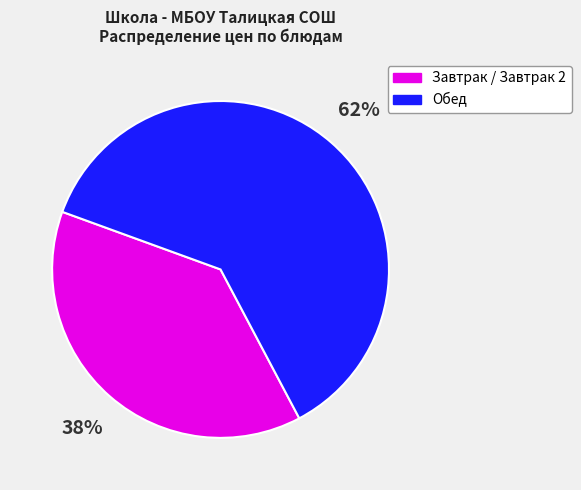

Is there a majority slice in this chart?

Yes